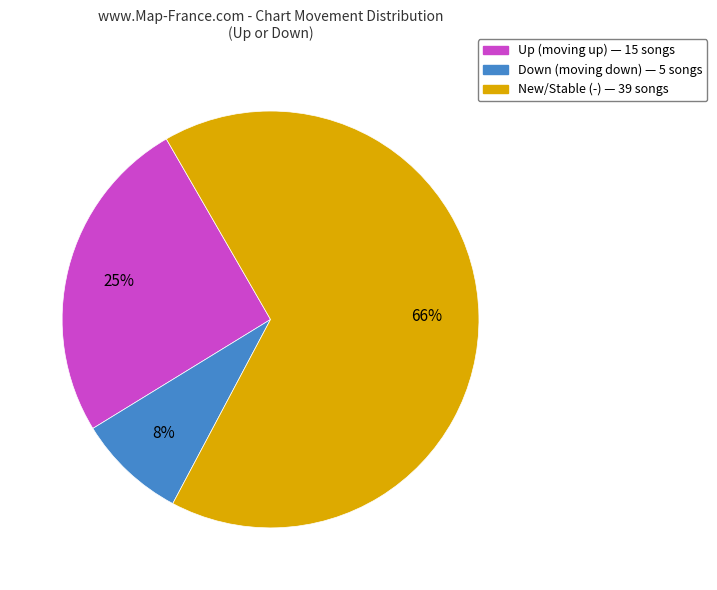

Is there a majority slice in this chart?

Yes